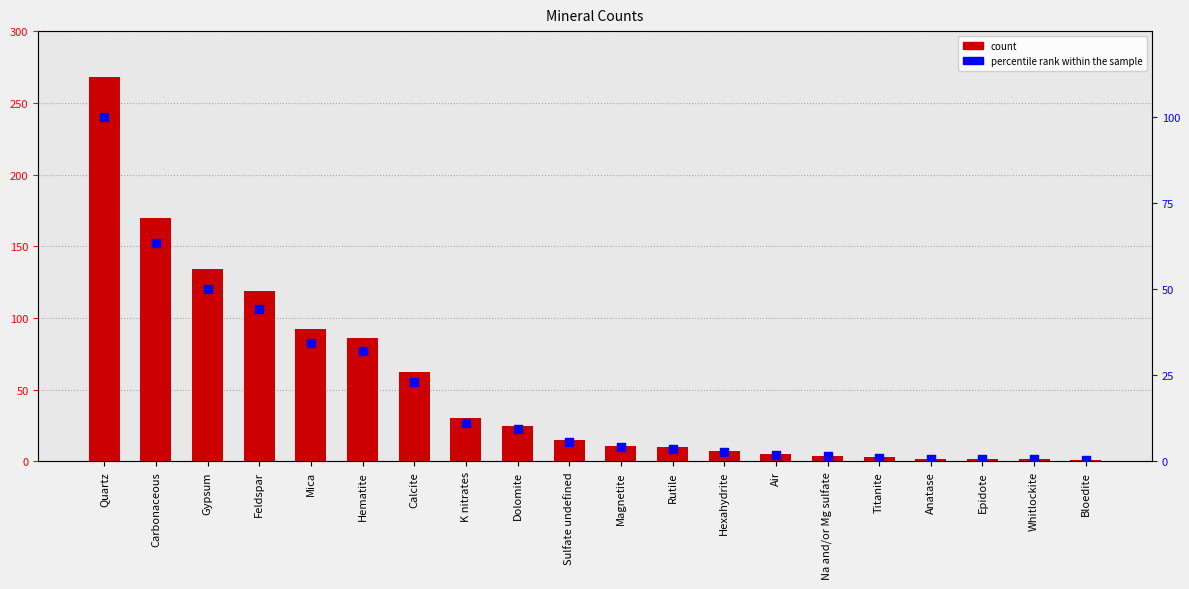

What is the total value across all series at Epidote?

2.7